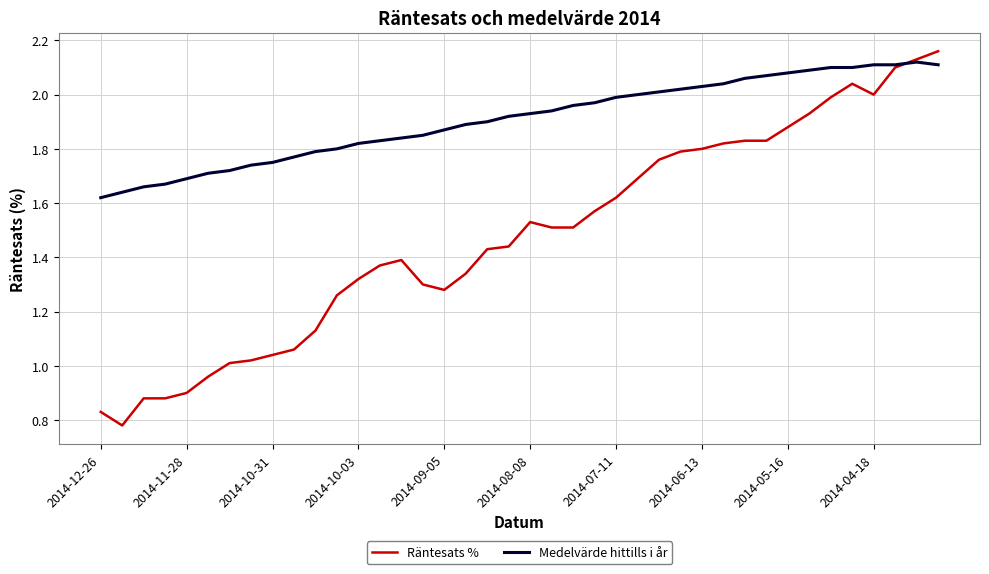

Which series has the largest range (max minus min)?

Räntesats %